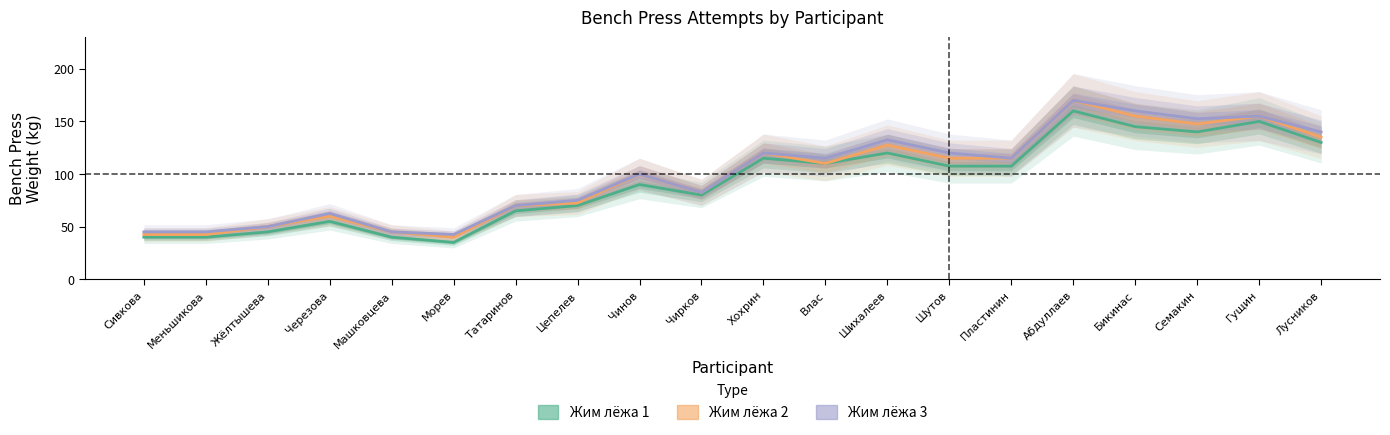

What is the label of the 3rd point from the right?

Семакин